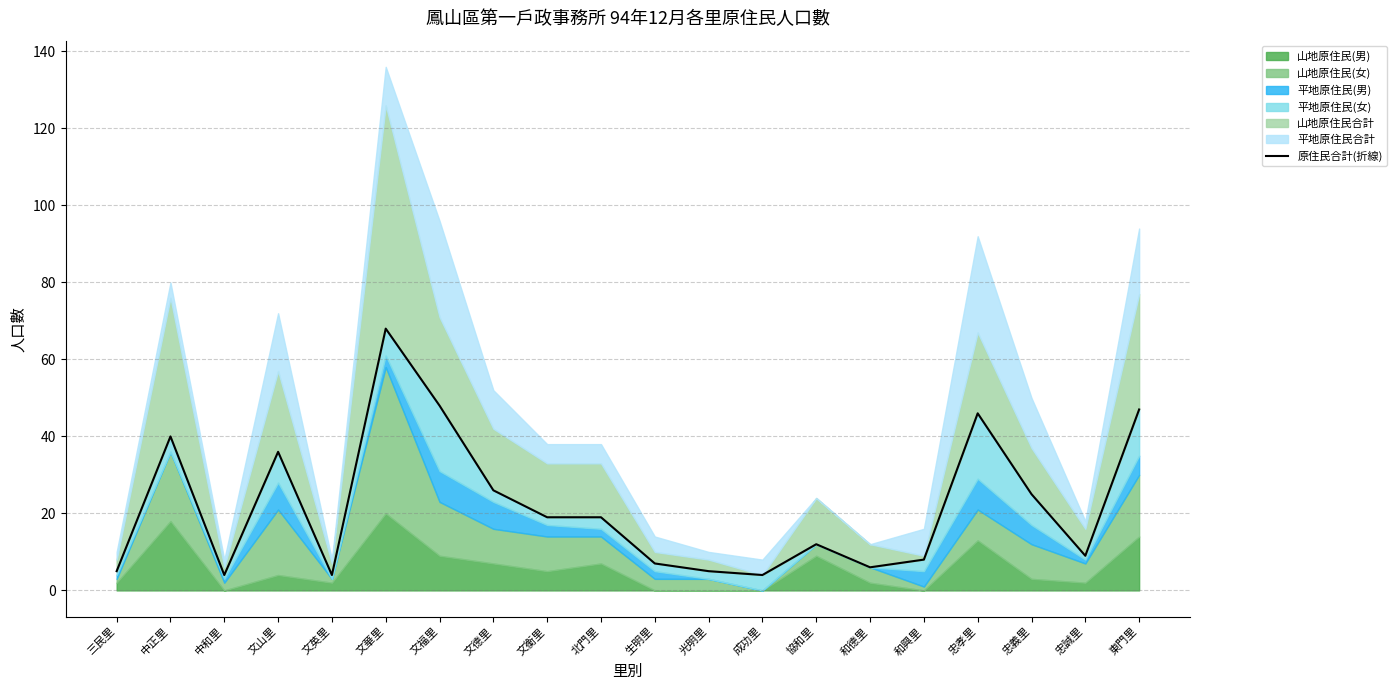

What is the value of the 7th point from the left?

48